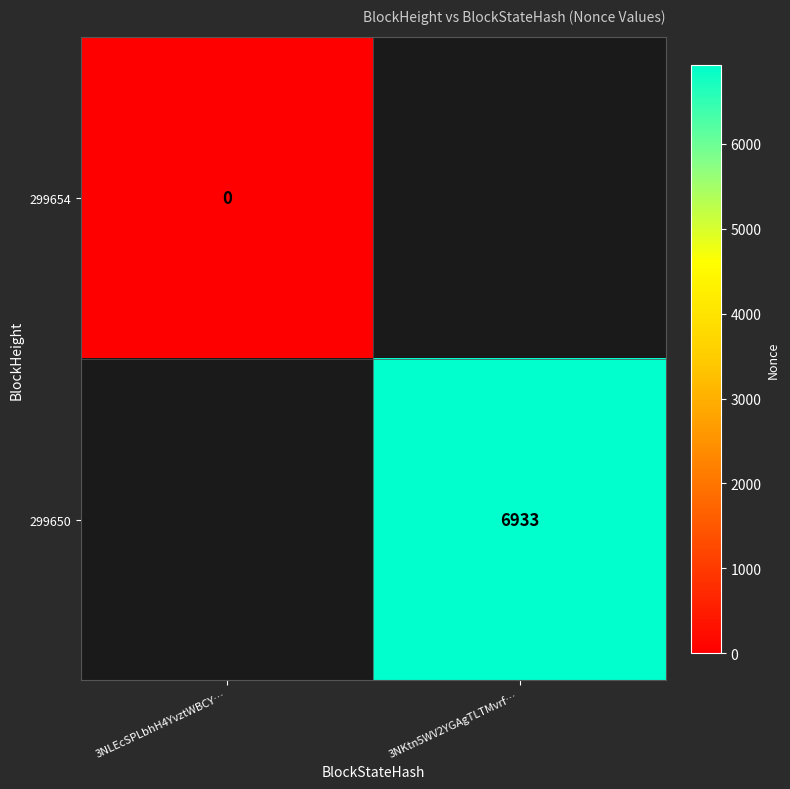

Is it true that 299650 equals 6933 at 3NKtn5WV2YGAgTLTMvrf…?

True